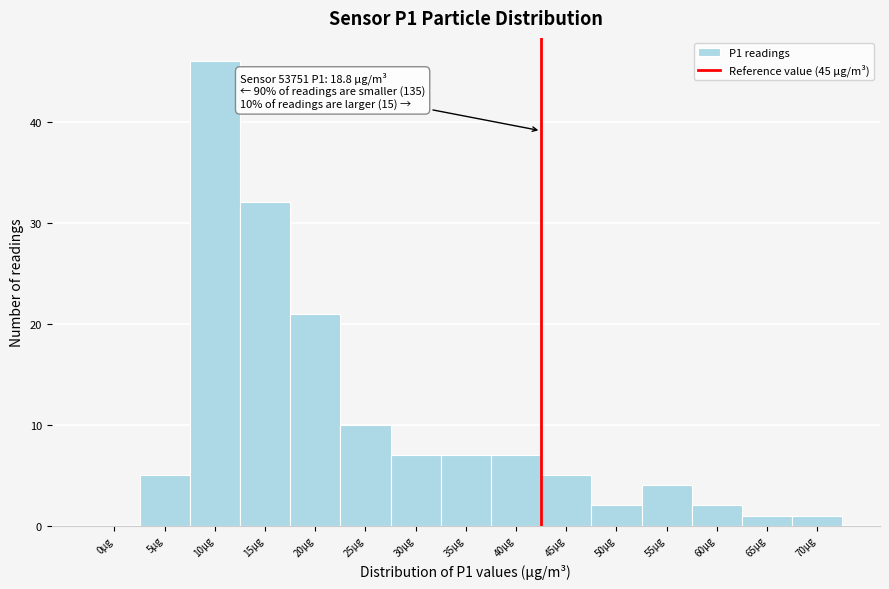

Reading left to right, extract all data points from this chart.

0µg=0	5µg=5	10µg=46	15µg=32	20µg=21	25µg=10	30µg=7	35µg=7	40µg=7	45µg=5	50µg=2	55µg=4	60µg=2	65µg=1	70µg=1